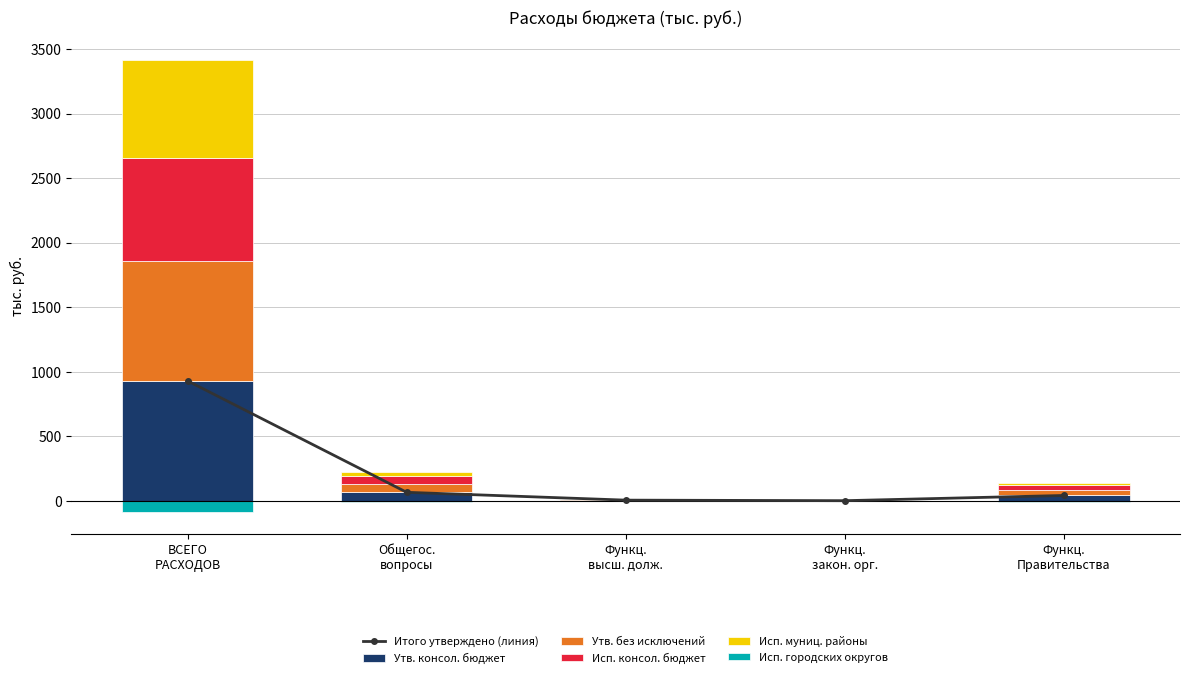

True or false: Утв. консол. бюджет has a value of 29.6 at Общегос.
вопросы.

False